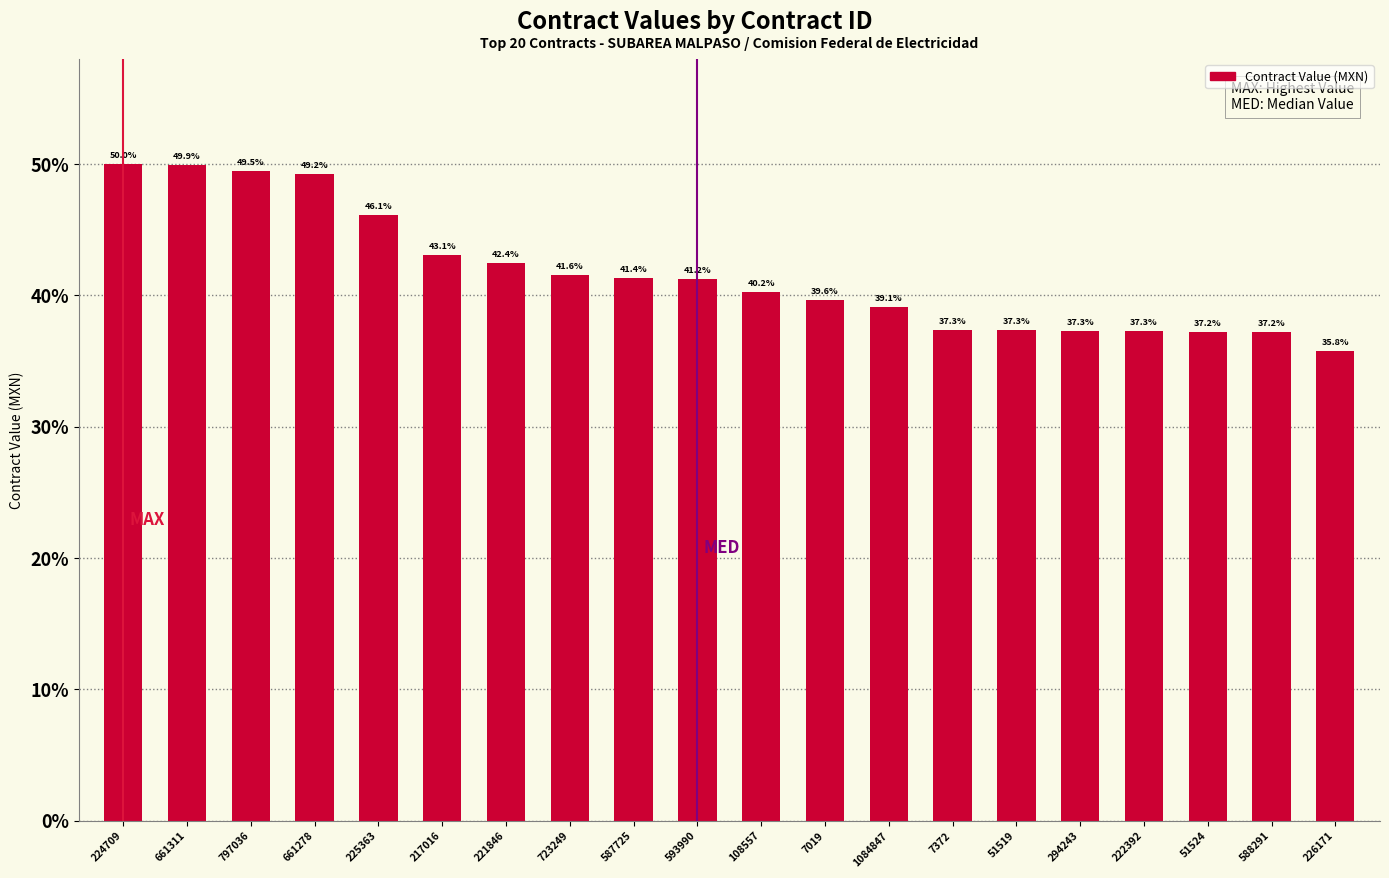

Reading left to right, transcribe all the data shown in this chart.

50.0	49.9	49.5	49.2	46.1	43.1	42.4	41.6	41.4	41.2	40.2	39.6	39.1	37.3	37.3	37.3	37.3	37.2	37.2	35.8